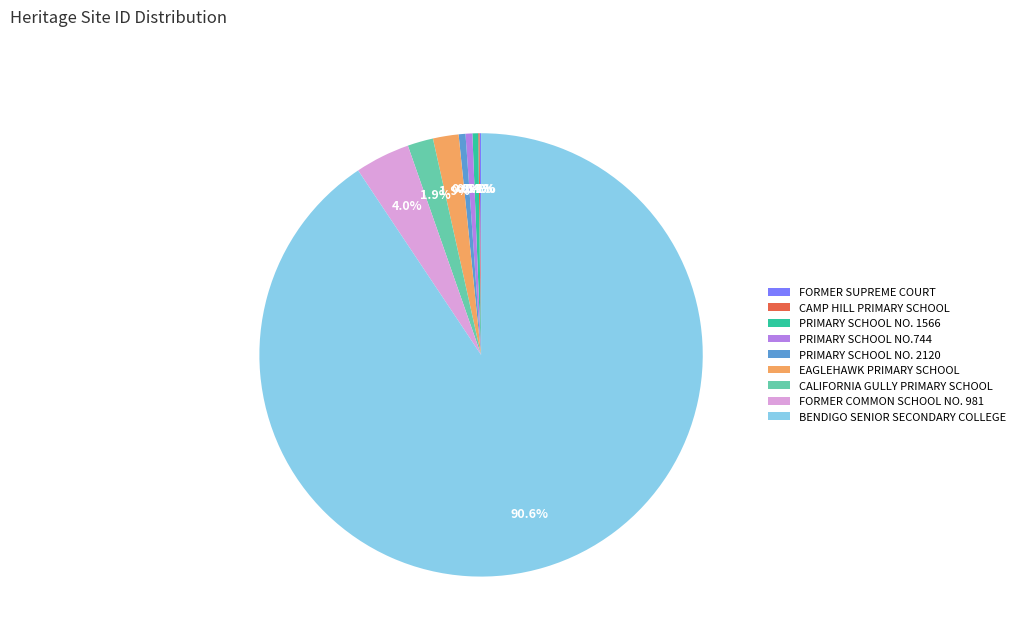

Which slice is the largest?

BENDIGO SENIOR SECONDARY COLLEGE